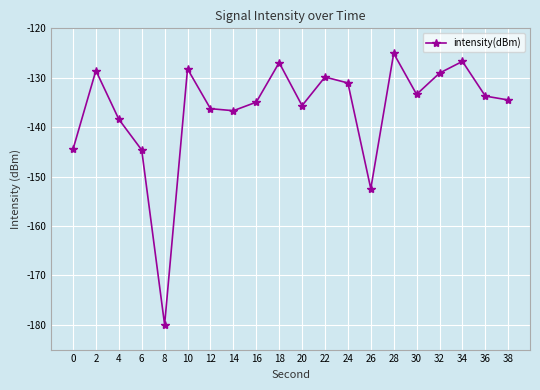

Where is the first local maximum?

2